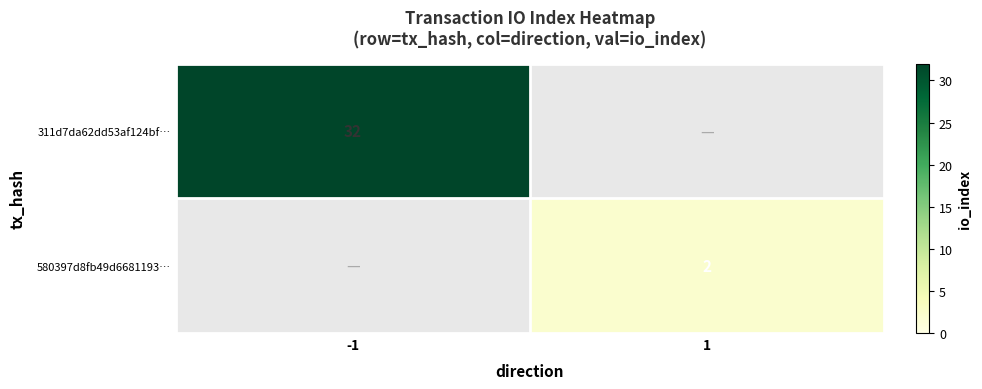

Is the value of 580397d8fb49d6681193… at 1 greater than the value of 311d7da62dd53af124bf… at -1?

No